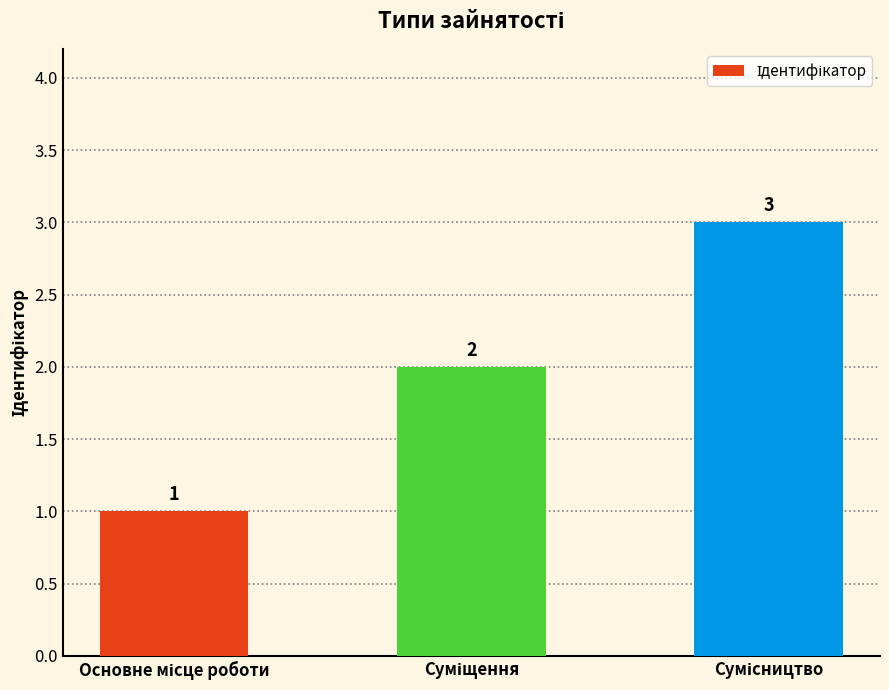

What is the difference between the second highest and minimum values?

1